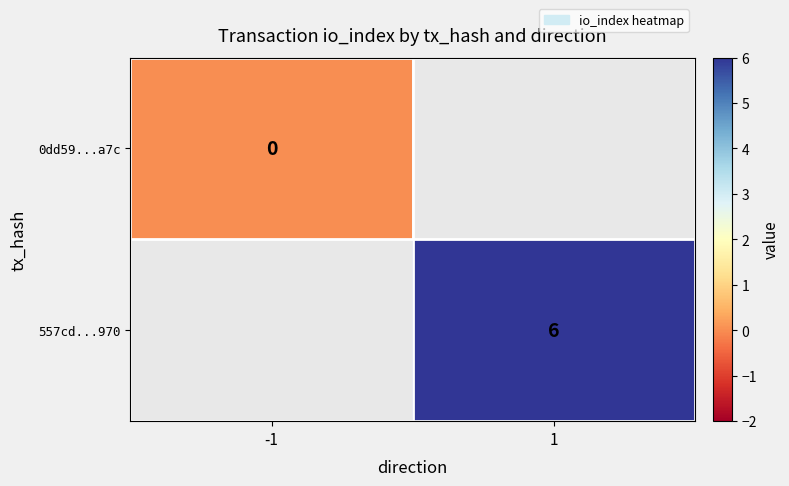

The value of 557cd...970 at 1 is 6. True or false?

True